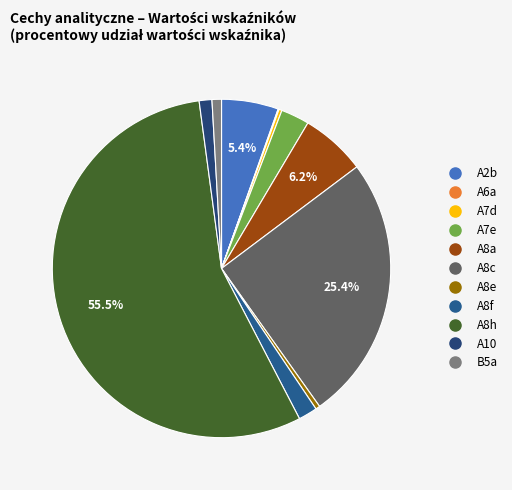

Combined, do A8e and B5a account for over 50%?

No